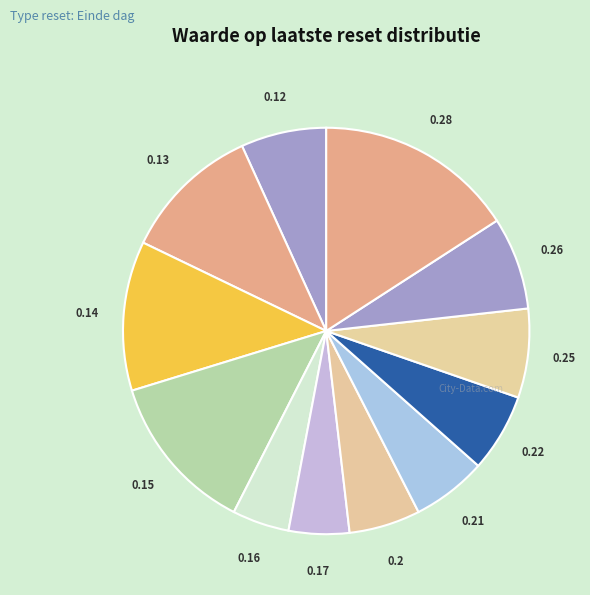

Count the number of slices in the pie.

12